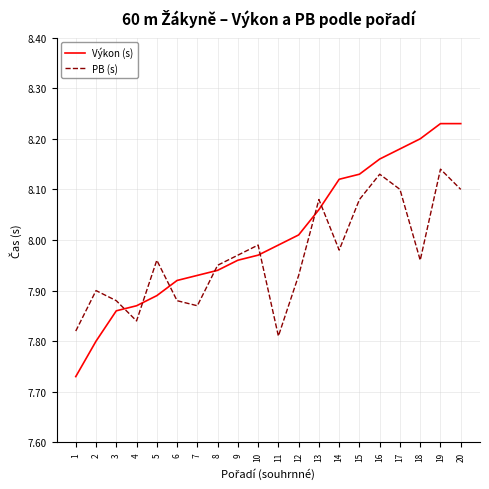

The value of PB (s) at 16 is 11.4. True or false?

False